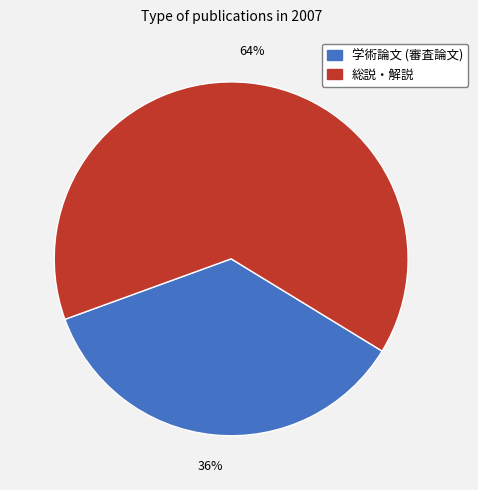

How many segments does this pie chart have?

2